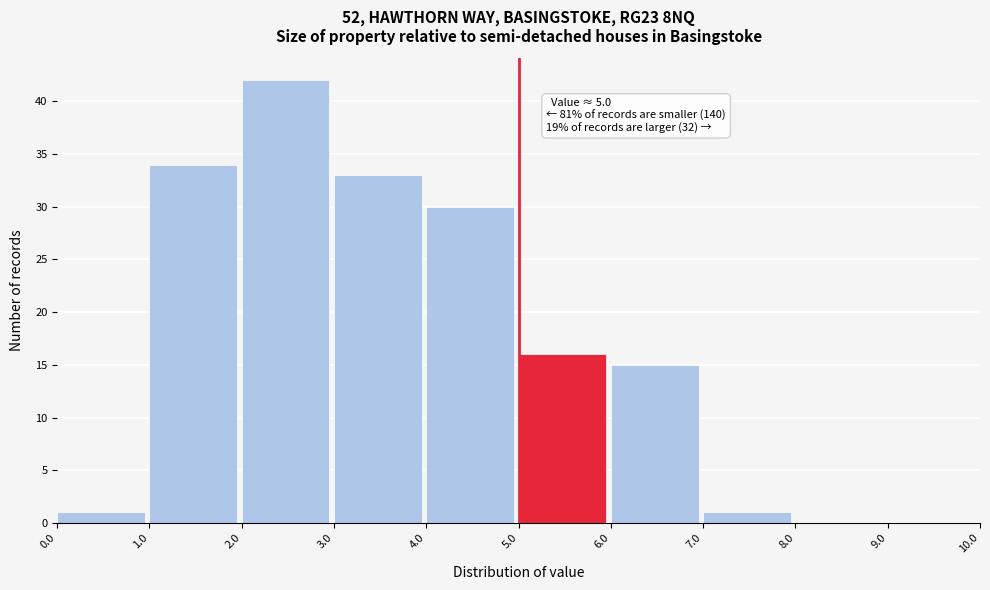

Which range on the x-axis has the tallest bar?

2.0 to 3.0